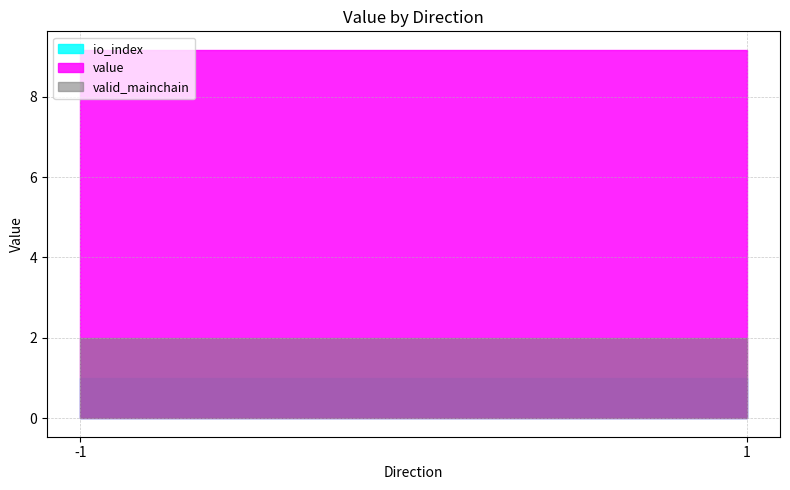

What is the greatest value displayed?

9.1